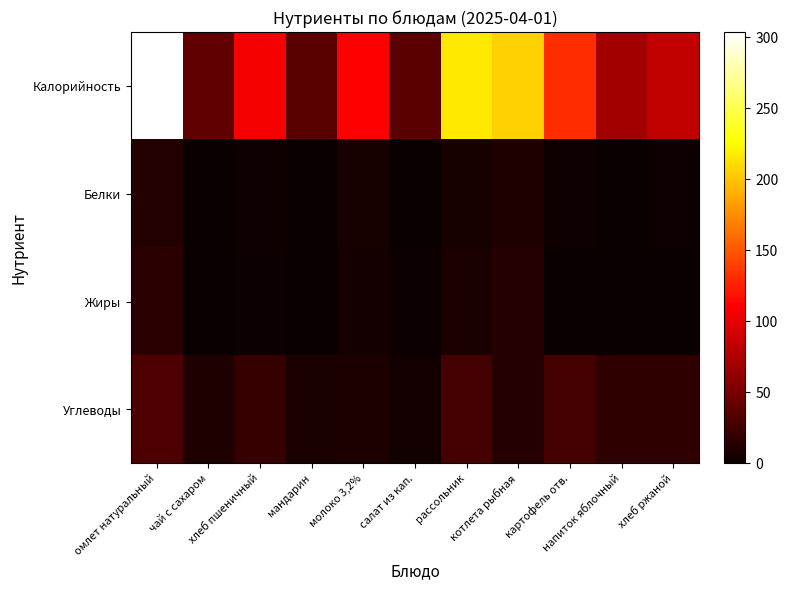

Between мандарин and молоко 3,2%, which series saw the biggest shift?

Калорийность